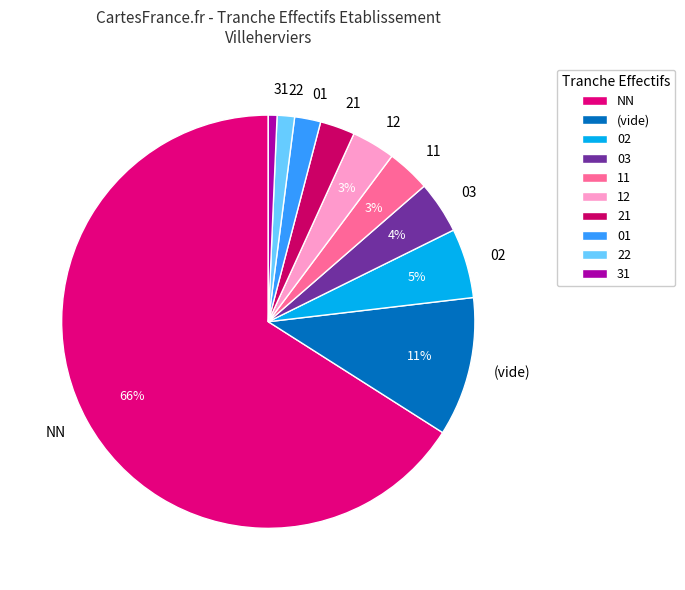

To the nearest percent, what is the combined percentage of 02 and (vide)?

16%